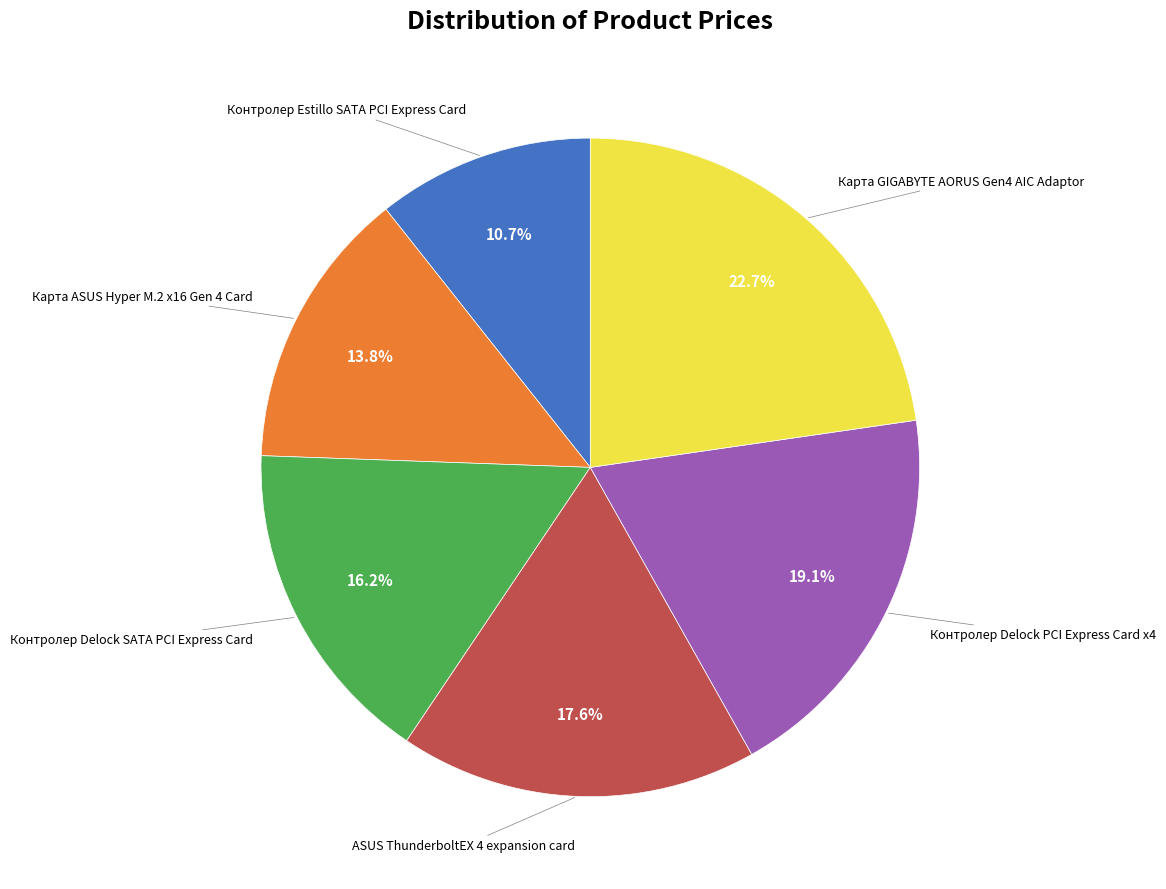

Which slice is the largest?

Карта GIGABYTE AORUS Gen4 AIC Adaptor